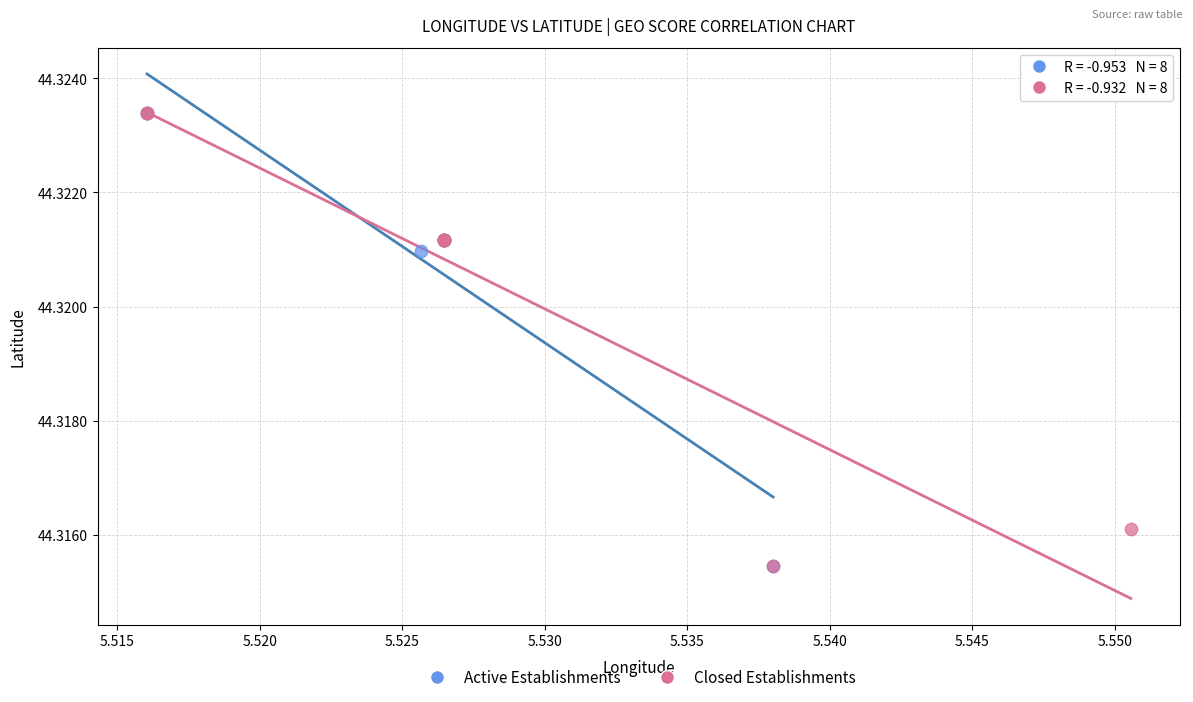

What are all the series names shown in the legend?

Active Establishments, Closed Establishments